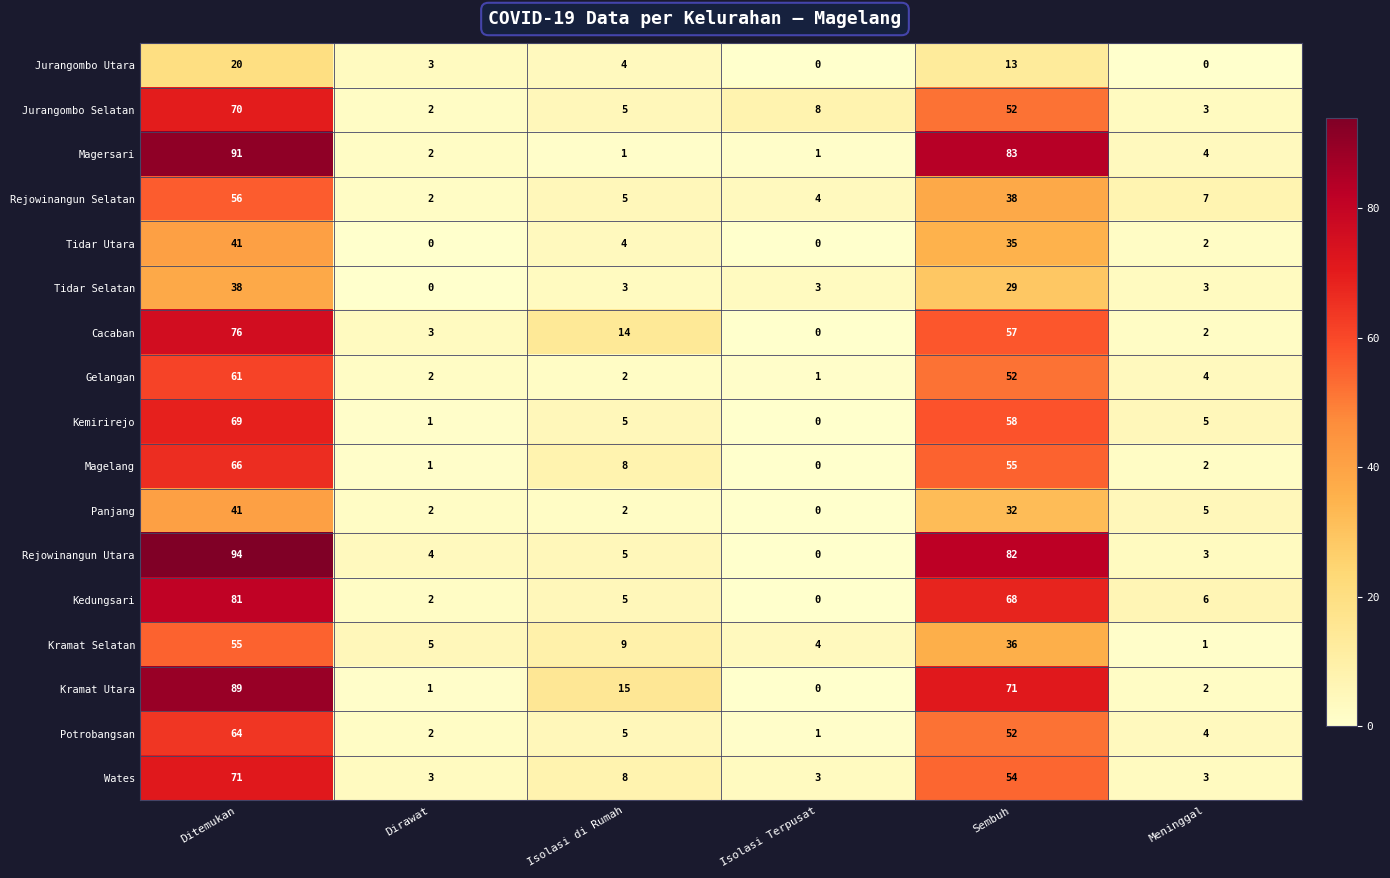

The Kemirirejo series shows 5 at Meninggal. True or false?

True